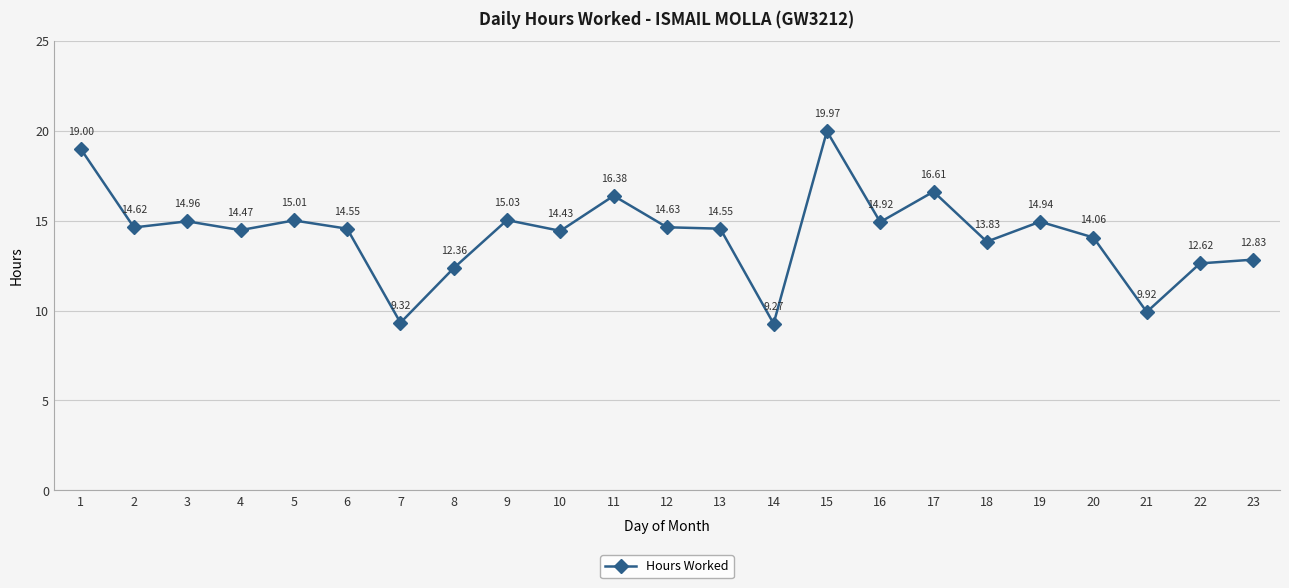

What is the difference between the maximum and minimum values?

10.7